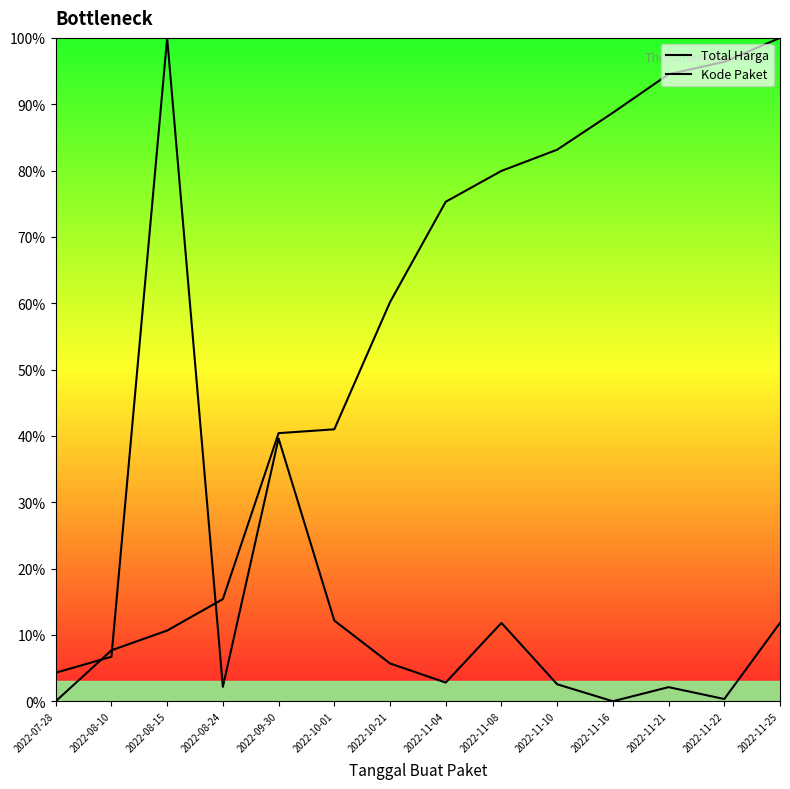

Which series ends up on top after the final intersection of Total Harga and Kode Paket?

Kode Paket